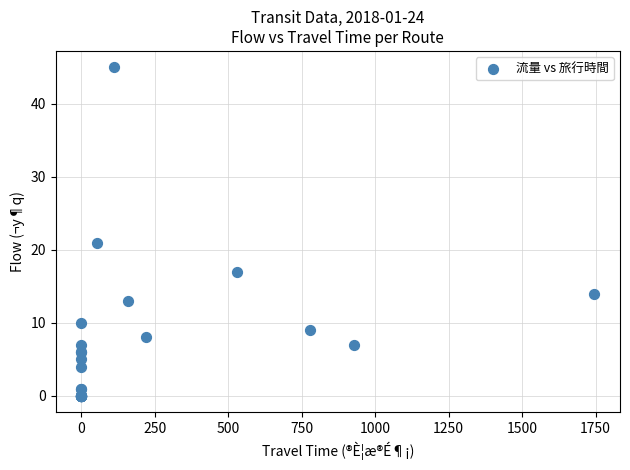

What Y value in the scatter plot is closest to 22?

21